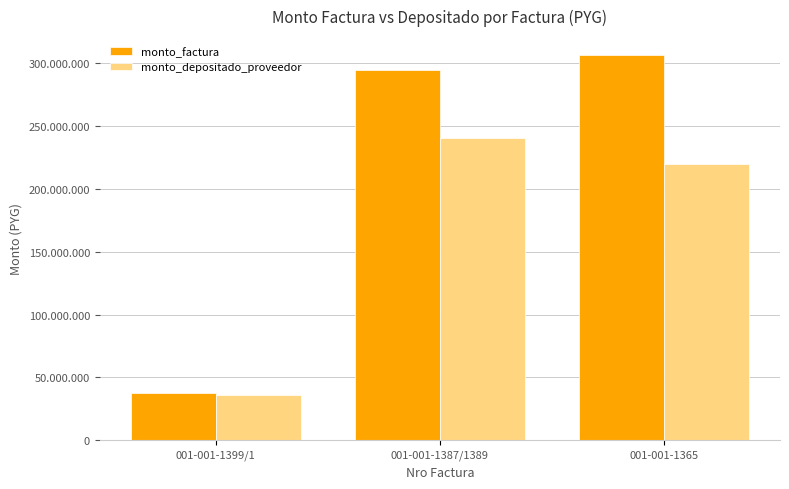

Reading left to right, transcribe all the data shown in this chart.

monto_factura: 001-001-1399/1=37739084	001-001-1387/1389=294410704	001-001-1365=306198328
monto_depositado_proveedor: 001-001-1399/1=35889183	001-001-1387/1389=240316684	001-001-1365=220042842